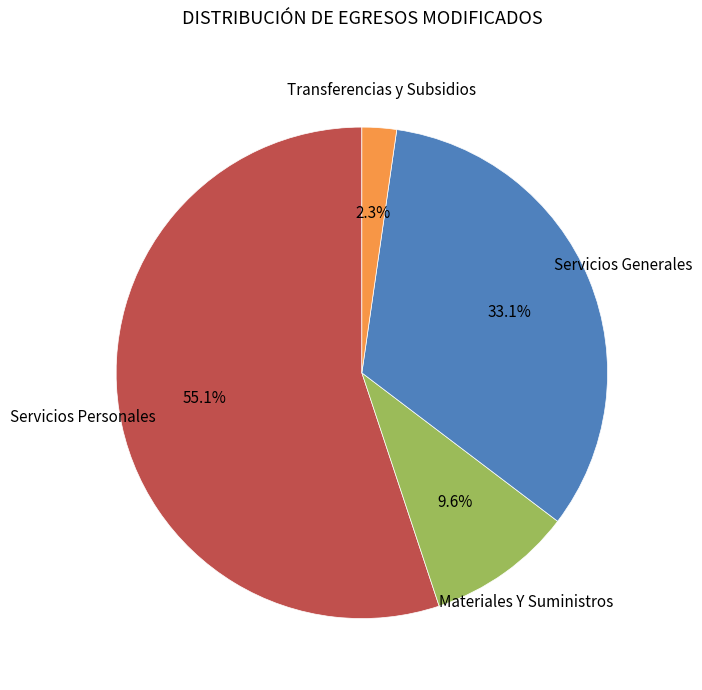

Is there any slice that represents more than half of the pie?

Yes